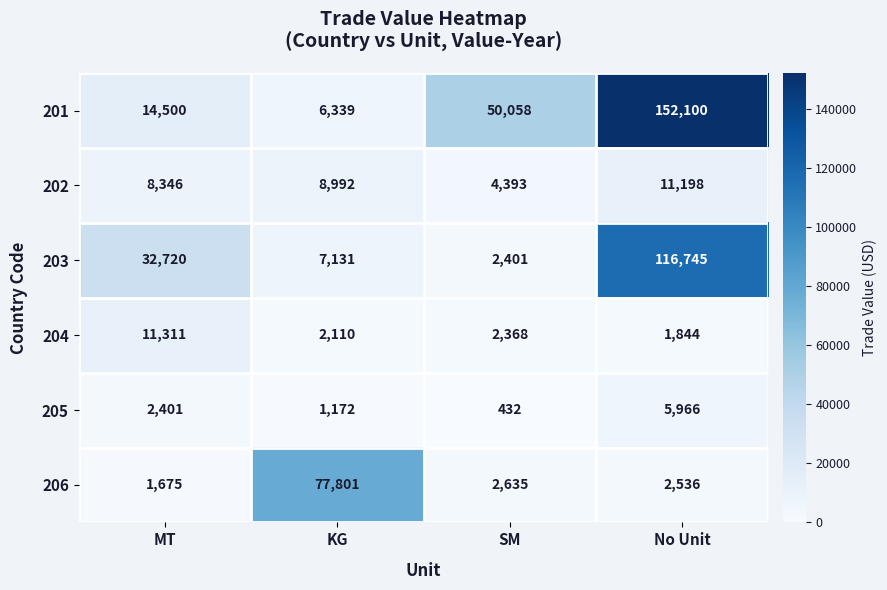

Reading left to right, what are all the values shown in this chart?

201: 14500	6339	50058	152100
202: 8346	8992	4393	11198
203: 32720	7131	2401	116745
204: 11311	2110	2368	1844
205: 2401	1172	432	5966
206: 1675	77801	2635	2536